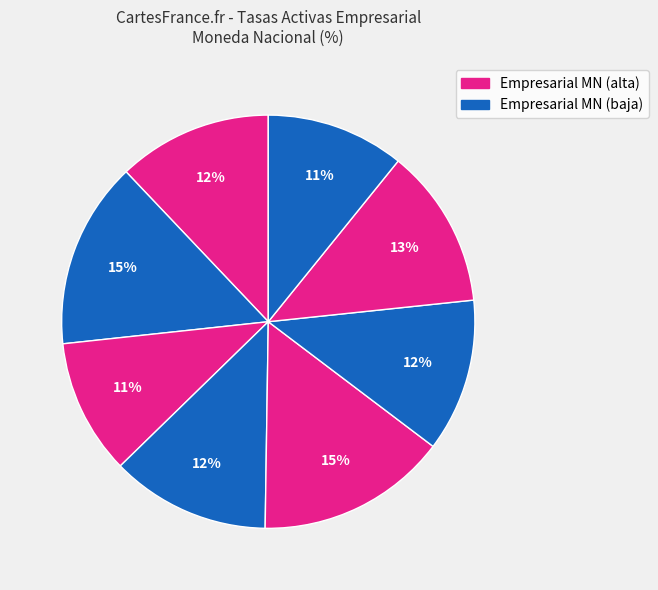

How many slices are in this pie chart?

8